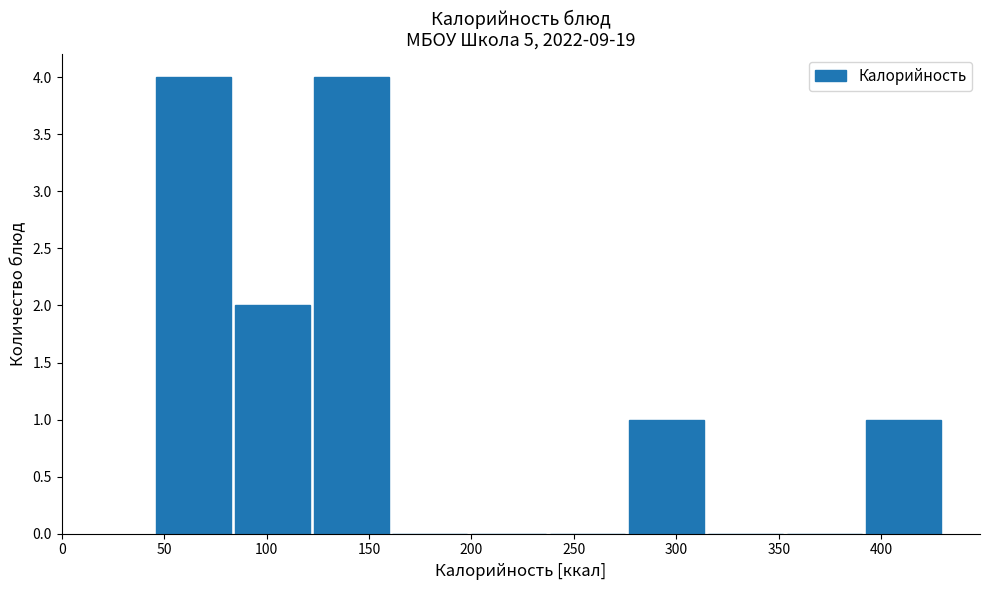

Reading left to right, transcribe this chart: for each bar, give the range it covers on the x-axis and its height. Neither the bar edges nor the heights are printed on the chart, so give them approximately, as read against the axes.

45.0 to 83.5: 4
83.5 to 122.0: 2
122.0 to 160.5: 4
160.5 to 199.0: 0
199.0 to 237.5: 0
237.5 to 276.0: 0
276.0 to 314.5: 1
314.5 to 353.0: 0
353.0 to 391.5: 0
391.5 to 430.0: 1